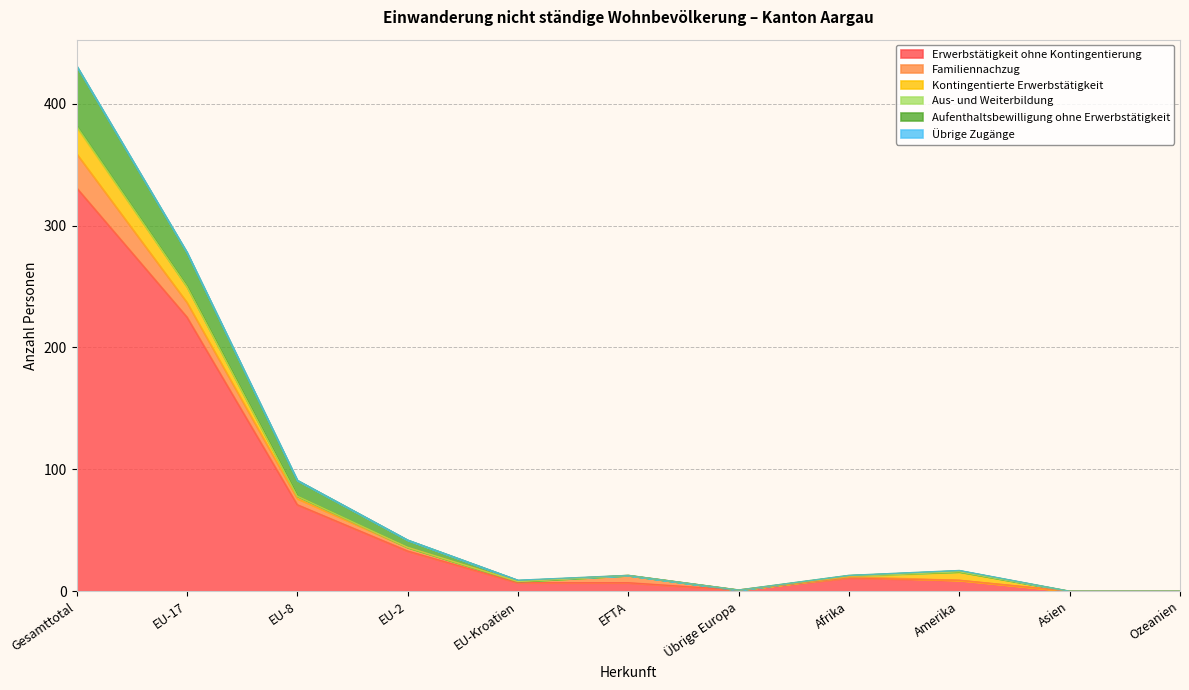

At which category is the sum across all series the highest?

Gesamttotal